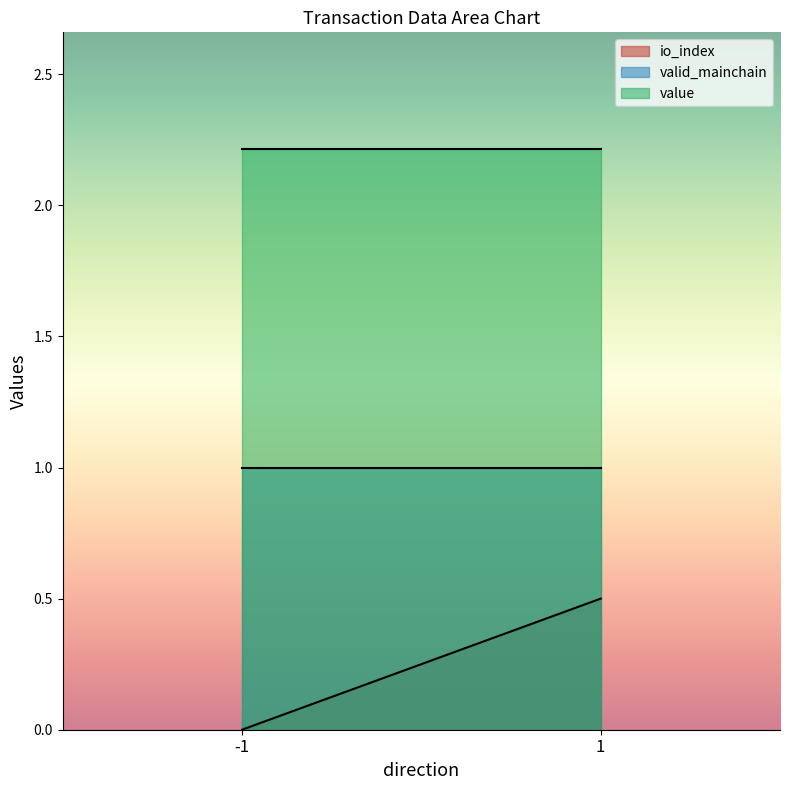

What is the sum of the value values at -1 and 1?

4.4